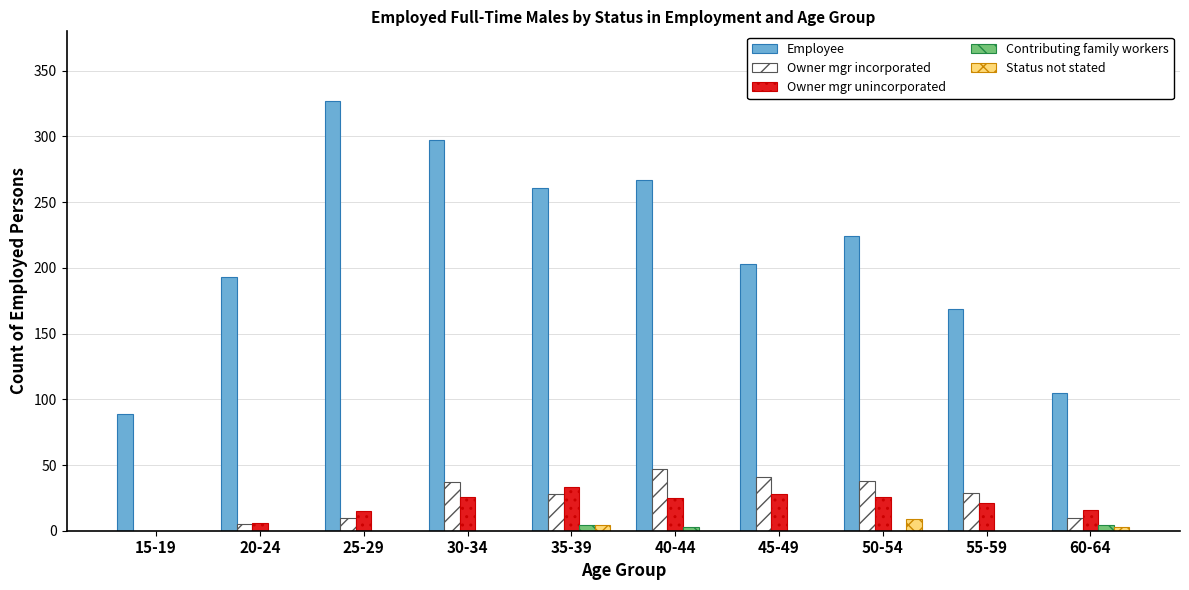

How many series are shown in this chart?

5